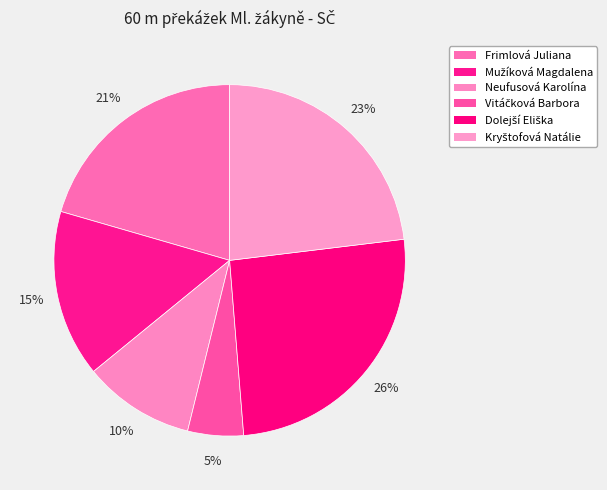

How many segments does this pie chart have?

6